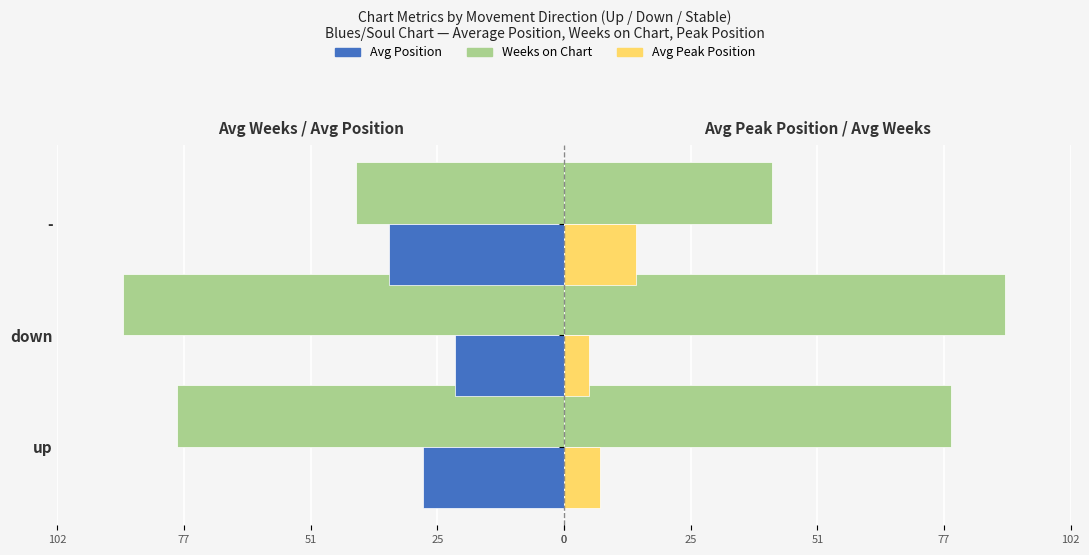

What is the maximum value shown in the chart?

89.3